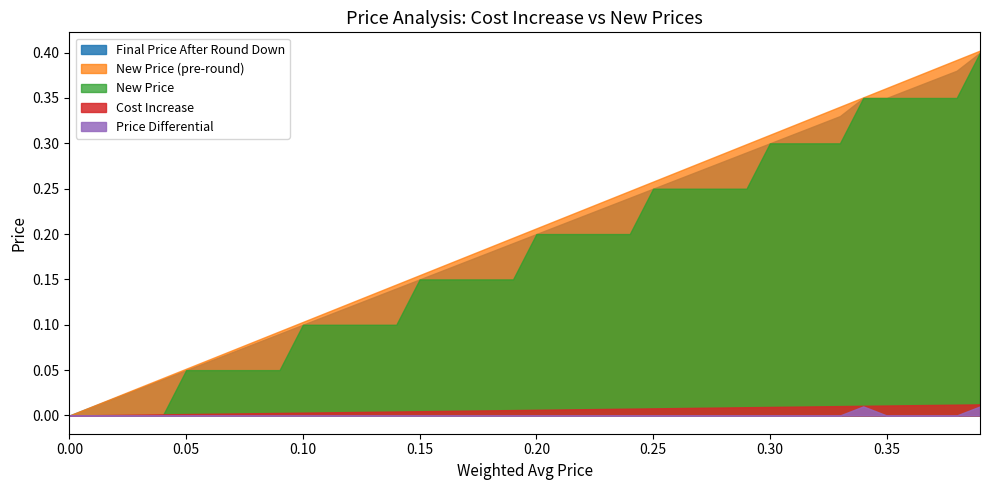

Reading left to right, list all the values displayed in this chart.

Weighted Avg Price: 0.0	0.0	0.0	0.0	0.0	0.1	0.1	0.1	0.1	0.1	0.1	0.1	0.1	0.1	0.1	0.1	0.2	0.2	0.2	0.2	0.2	0.2	0.2	0.2	0.2	0.2	0.3	0.3	0.3	0.3	0.3	0.3	0.3	0.3	0.3	0.3	0.4	0.4	0.4	0.4
Cost Increase: 0.0	0.0	0.0	0.0	0.0	0.0	0.0	0.0	0.0	0.0	0.0	0.0	0.0	0.0	0.0	0.0	0.0	0.0	0.0	0.0	0.0	0.0	0.0	0.0	0.0	0.0	0.0	0.0	0.0	0.0	0.0	0.0	0.0	0.0	0.0	0.0	0.0	0.0	0.0	0.0
New Price (pre-round): 0.0	0.0	0.0	0.0	0.0	0.1	0.1	0.1	0.1	0.1	0.1	0.1	0.1	0.1	0.1	0.2	0.2	0.2	0.2	0.2	0.2	0.2	0.2	0.2	0.2	0.3	0.3	0.3	0.3	0.3	0.3	0.3	0.3	0.3	0.4	0.4	0.4	0.4	0.4	0.4
Final Price After Round Down: 0.0	0.0	0.0	0.0	0.0	0.1	0.1	0.1	0.1	0.1	0.1	0.1	0.1	0.1	0.1	0.1	0.2	0.2	0.2	0.2	0.2	0.2	0.2	0.2	0.2	0.2	0.3	0.3	0.3	0.3	0.3	0.3	0.3	0.3	0.3	0.3	0.4	0.4	0.4	0.4
New Price: 0.0	0.0	0.0	0.0	0.0	0.1	0.1	0.1	0.1	0.1	0.1	0.1	0.1	0.1	0.1	0.1	0.1	0.1	0.1	0.1	0.2	0.2	0.2	0.2	0.2	0.2	0.2	0.2	0.2	0.2	0.3	0.3	0.3	0.3	0.3	0.3	0.3	0.3	0.3	0.4
Price Differential: 0.0	0.0	0.0	0.0	0.0	0.0	0.0	0.0	0.0	0.0	0.0	0.0	0.0	0.0	0.0	0.0	0.0	0.0	0.0	0.0	0.0	0.0	0.0	0.0	0.0	0.0	0.0	0.0	0.0	0.0	0.0	0.0	0.0	0.0	0.0	0.0	0.0	0.0	0.0	0.0